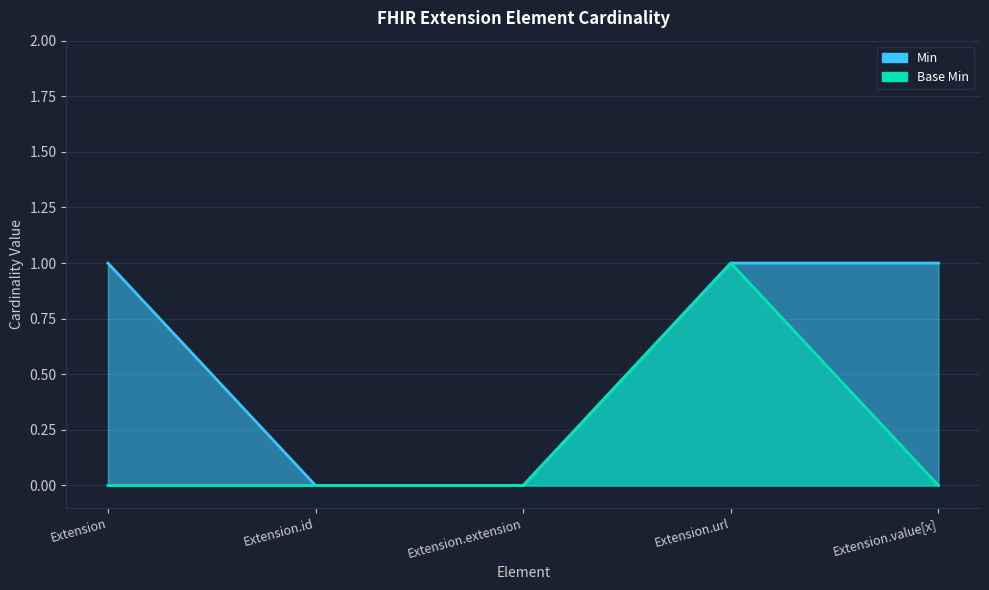

True or false: Base Min and Min cross at least once.

False